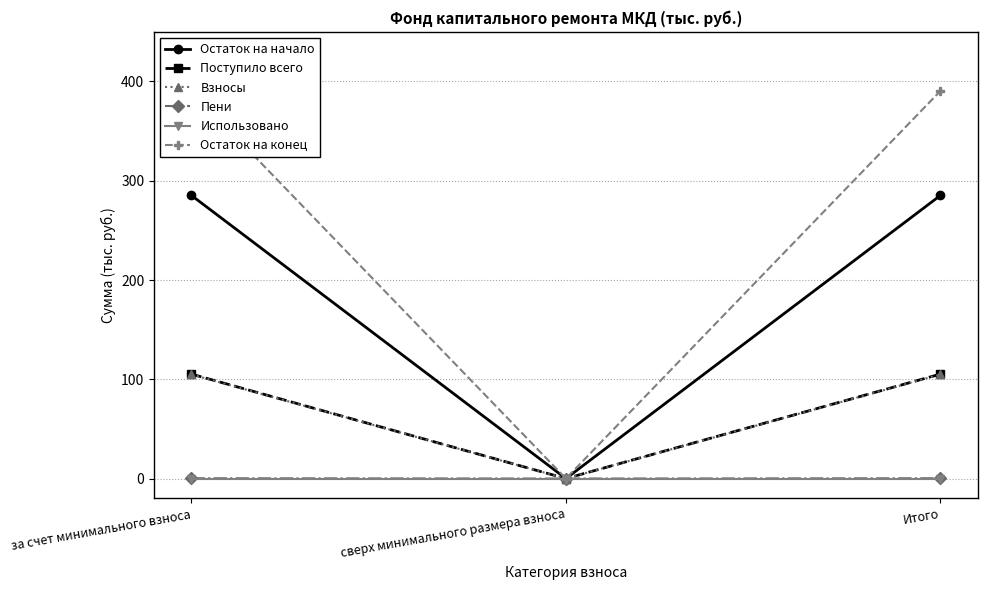

Which series has the largest total across all categories?

Остаток на конец